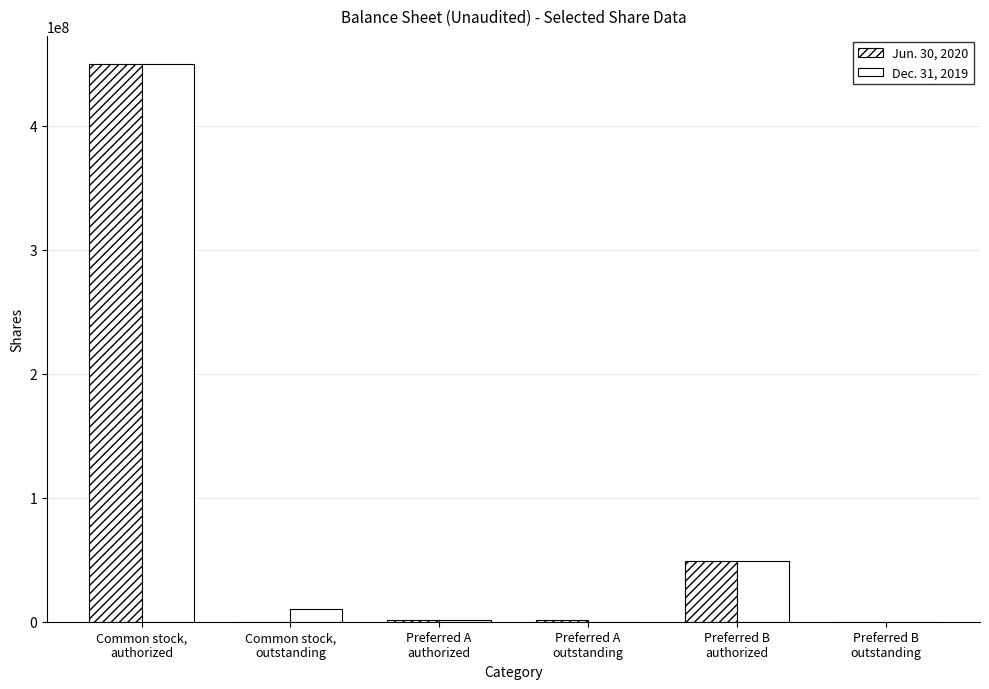

How many groups of bars are there?

6